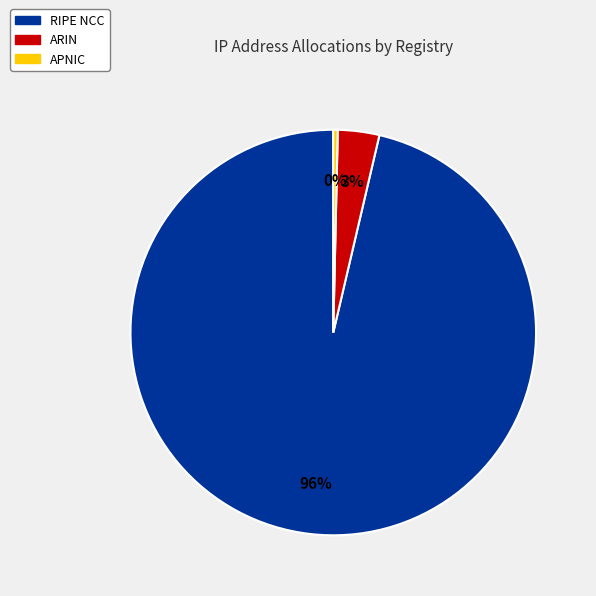

Rank the categories by value from lowest to highest.

APNIC, ARIN, RIPE NCC